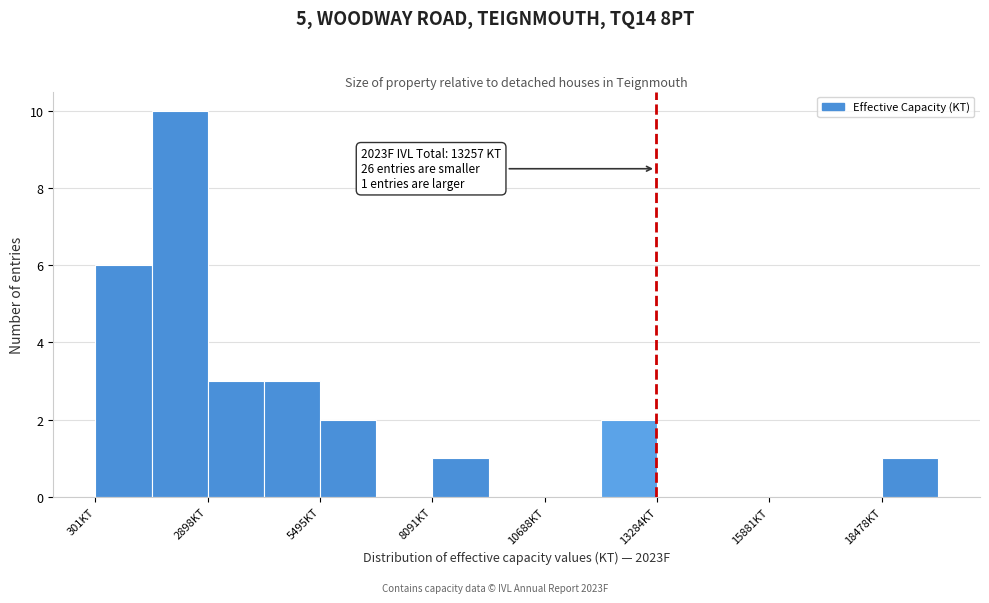

Around what value on the x-axis is the tallest bar? Give the approximate position of its centre, as read against the axis.

2000